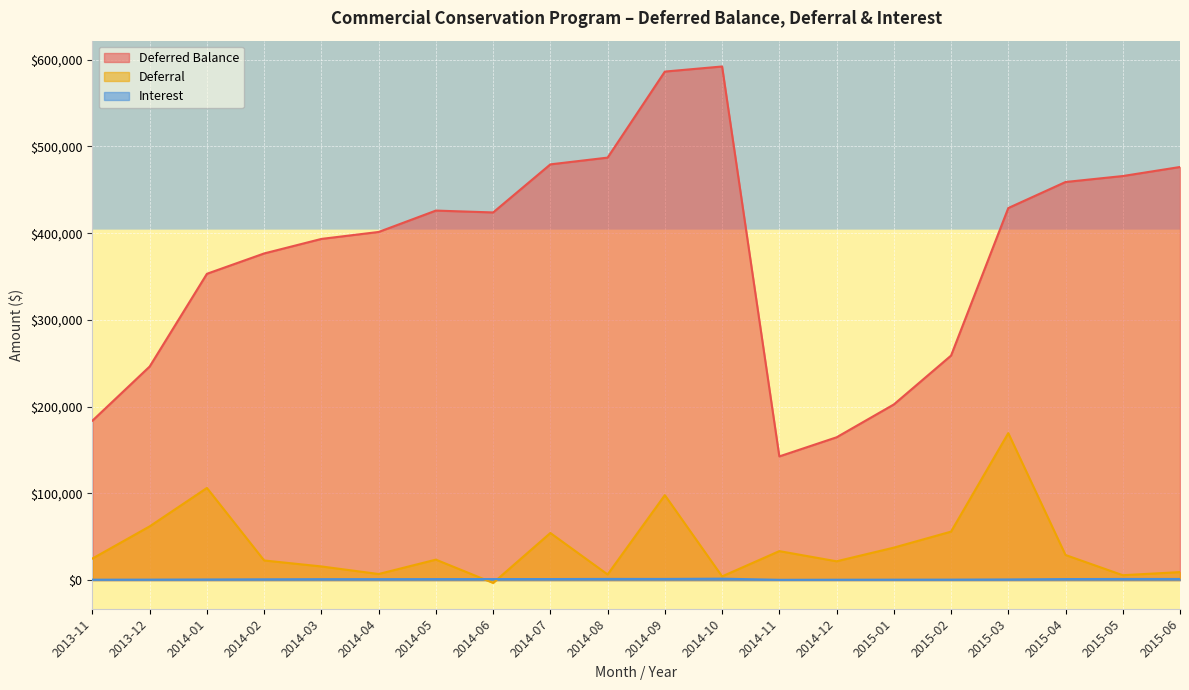

What is the difference between the second highest and minimum values in the Deferred Balance series?

443760.2